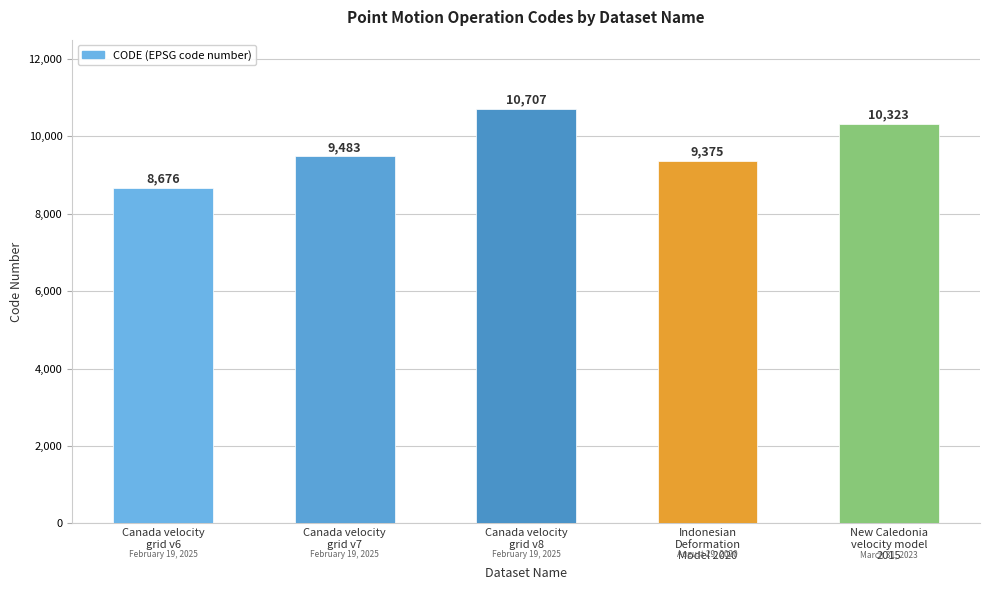

True or false: the data shows 9375 at Indonesian
Deformation
Model 2020.

True